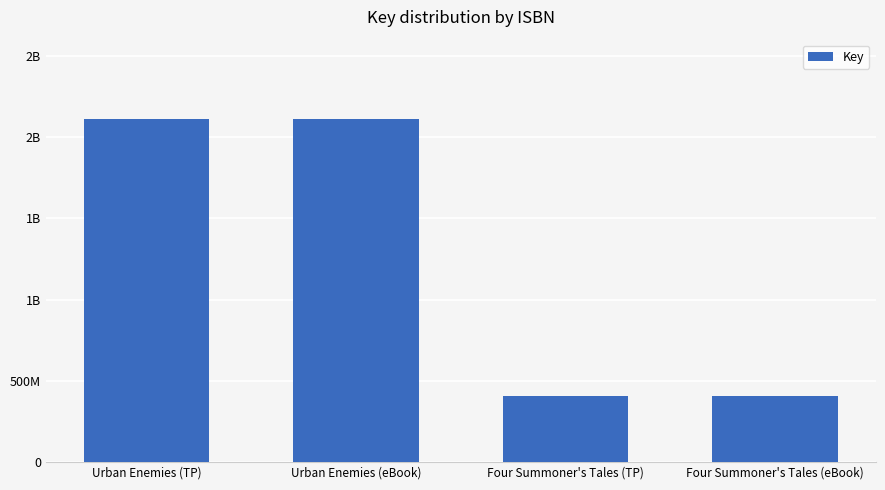

Approximately how many times larger is the value at Urban Enemies (TP) compared to Four Summoner's Tales (eBook)?

5.2